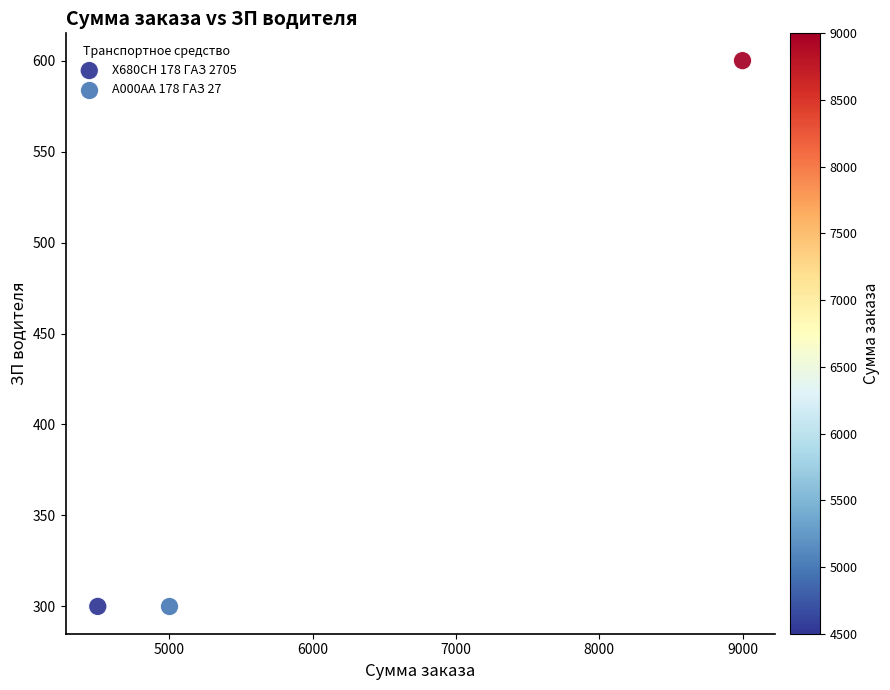

What are all the series names shown in the legend?

Х680СН 178 ГАЗ 2705, А000АА 178 ГАЗ 27